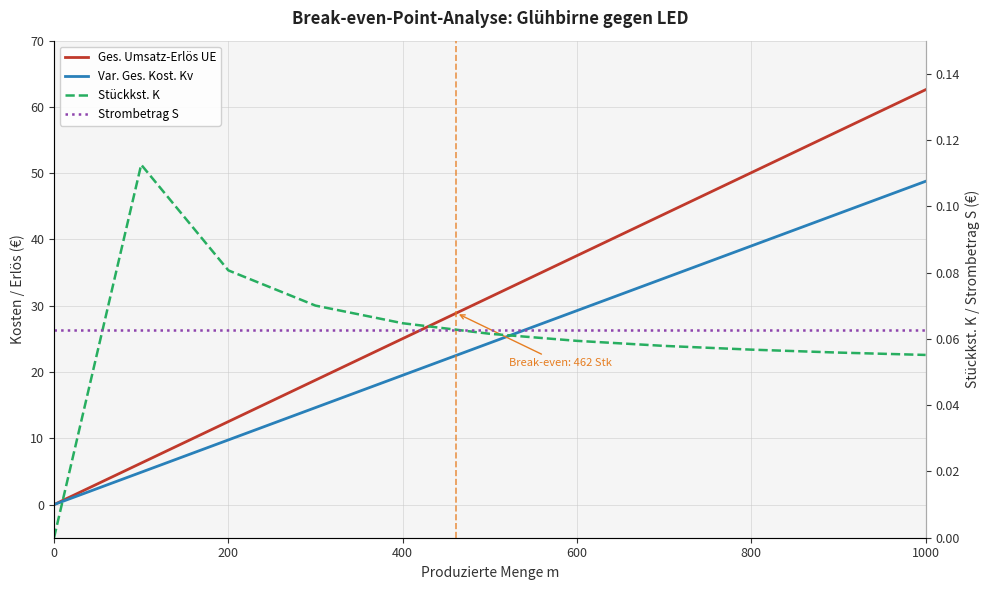

What is the difference between the maximum and minimum values in the Ges. Umsatz-Erlös UE series?

62.6